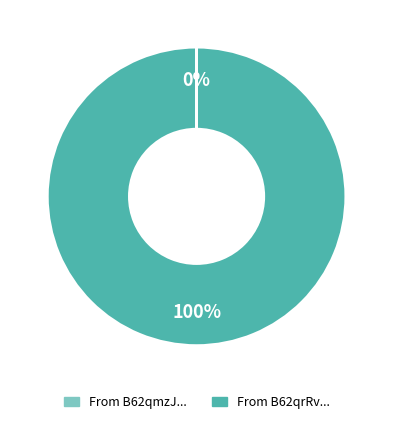

Is there any slice that represents more than half of the pie?

Yes